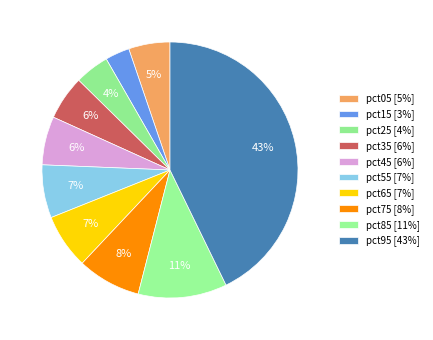

How many slices are in this pie chart?

10